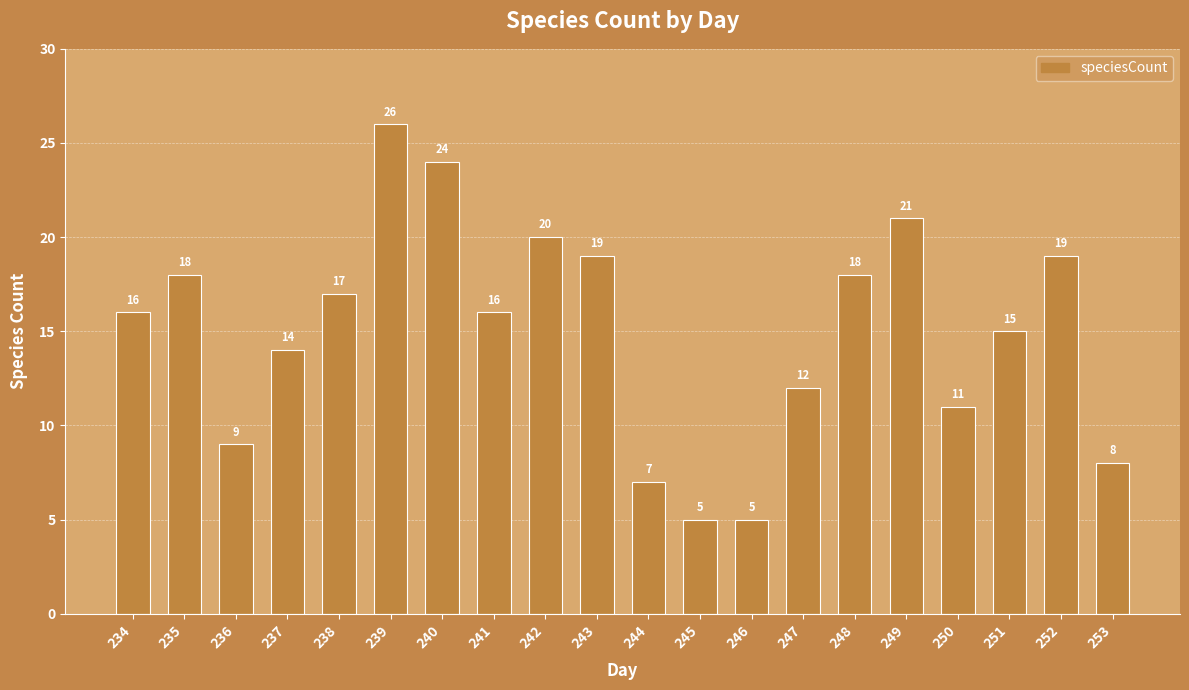

The chart shows a value of 16 at 234. True or false?

True